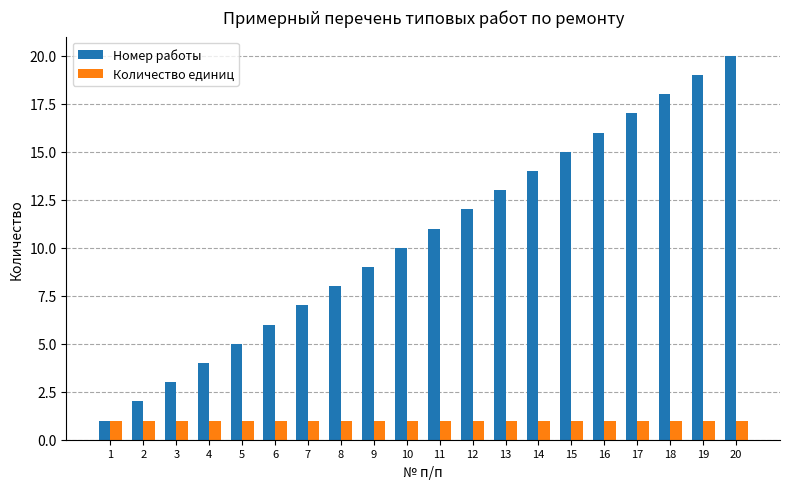

What is the lowest value of the Количество единиц series?

1